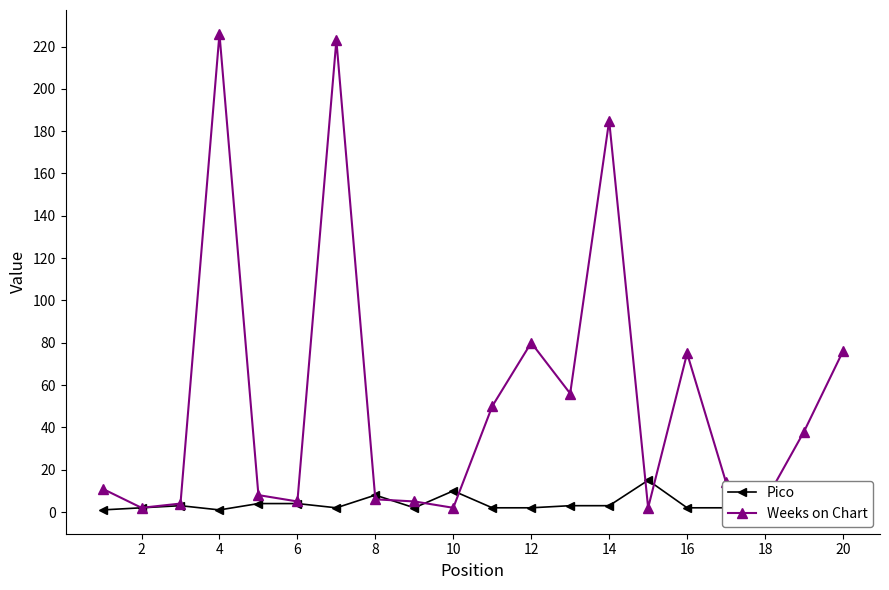

Rank the series by their maximum value, from highest to lowest.

Weeks on Chart, Pico